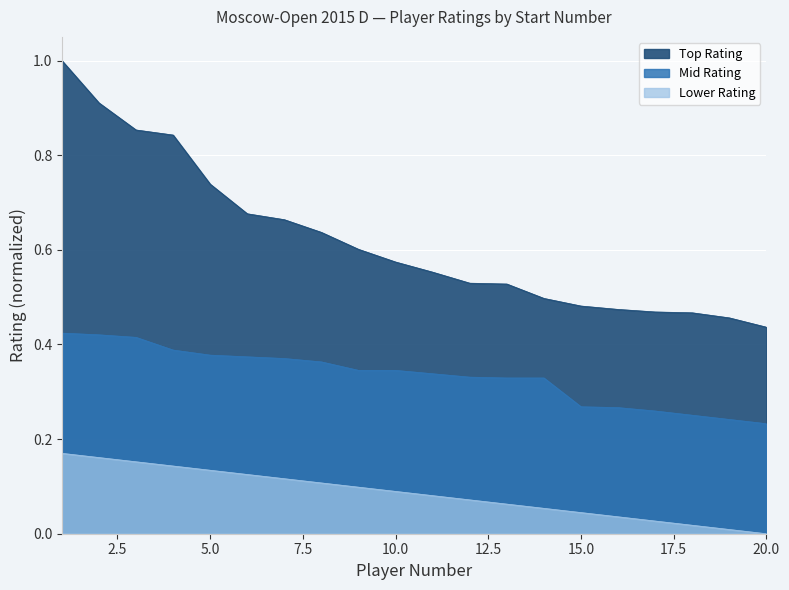

What is the sum of all Lower Rating values?

1.7